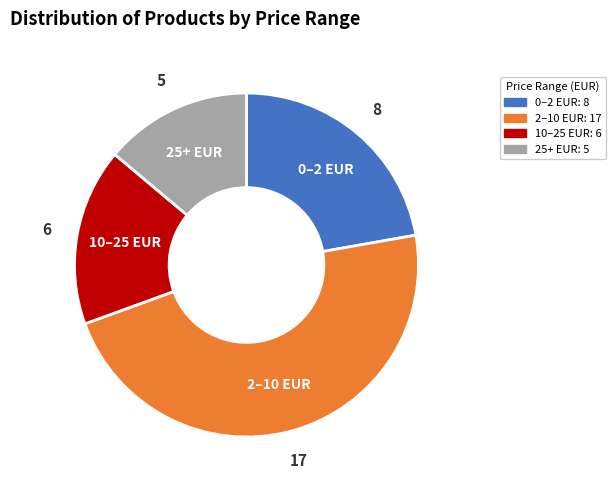

Count the number of slices in the pie.

4